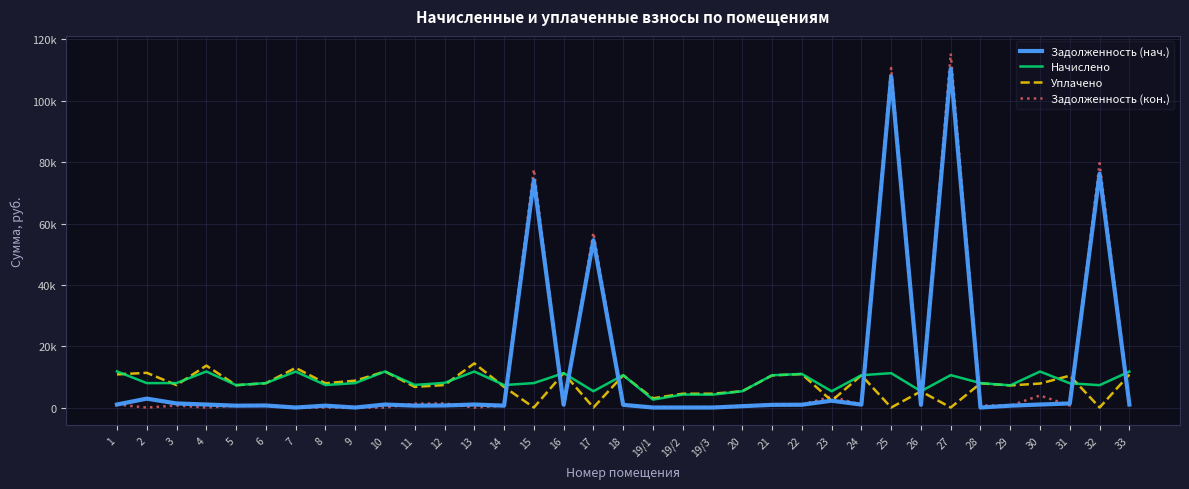

What are all the series names shown in the legend?

Задолженность (нач.), Начислено, Уплачено, Задолженность (кон.)